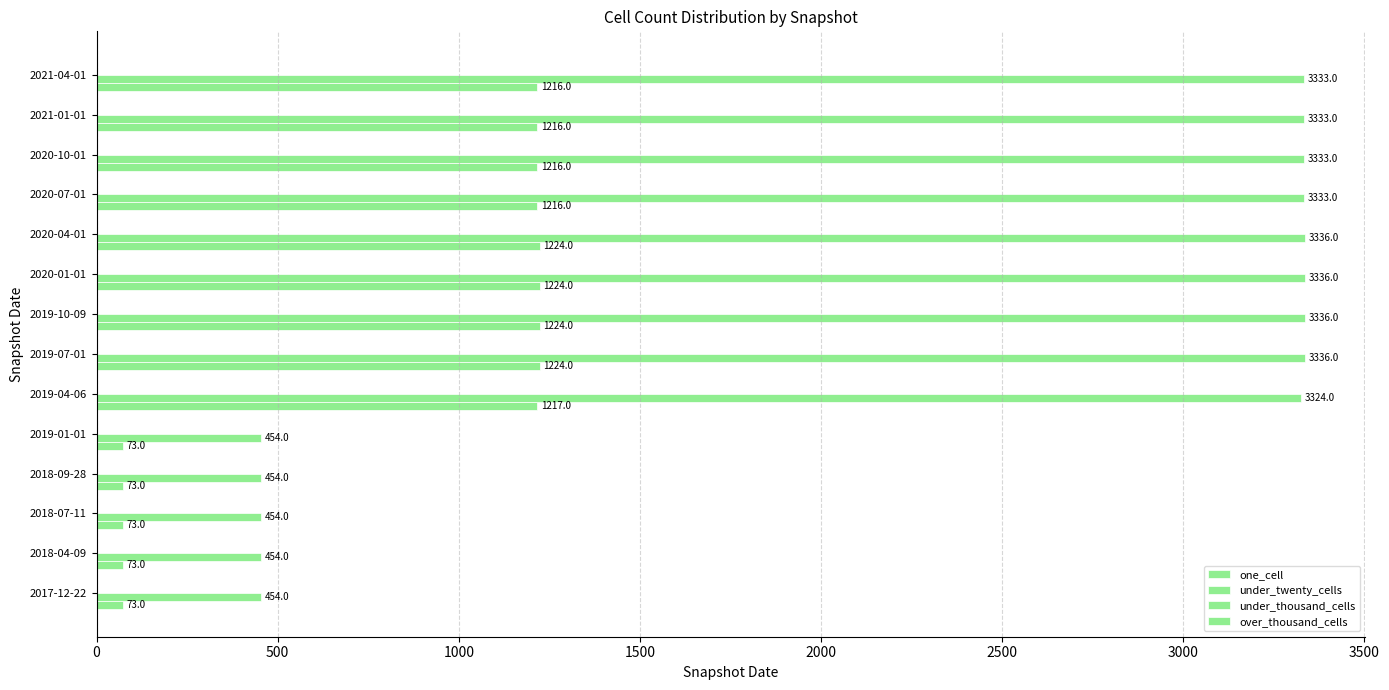

How many categories are shown in the chart?

14